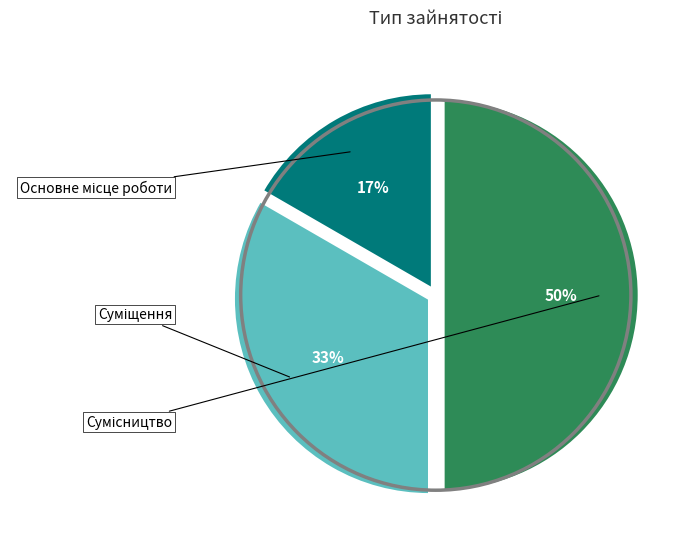

To the nearest percent, what is the difference between the largest and smallest slice percentages?

33%